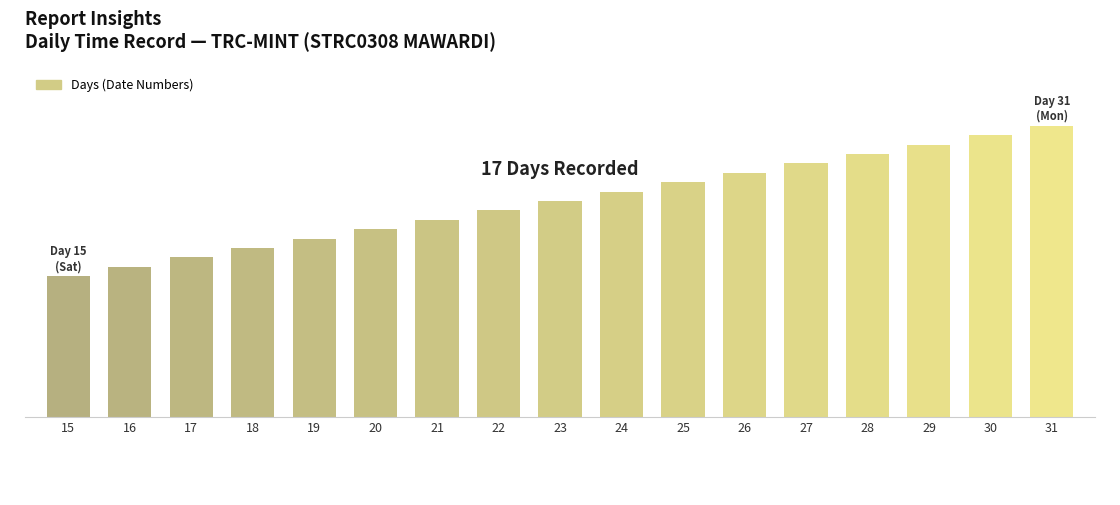

What is the change in value from 19 to 27?

+8